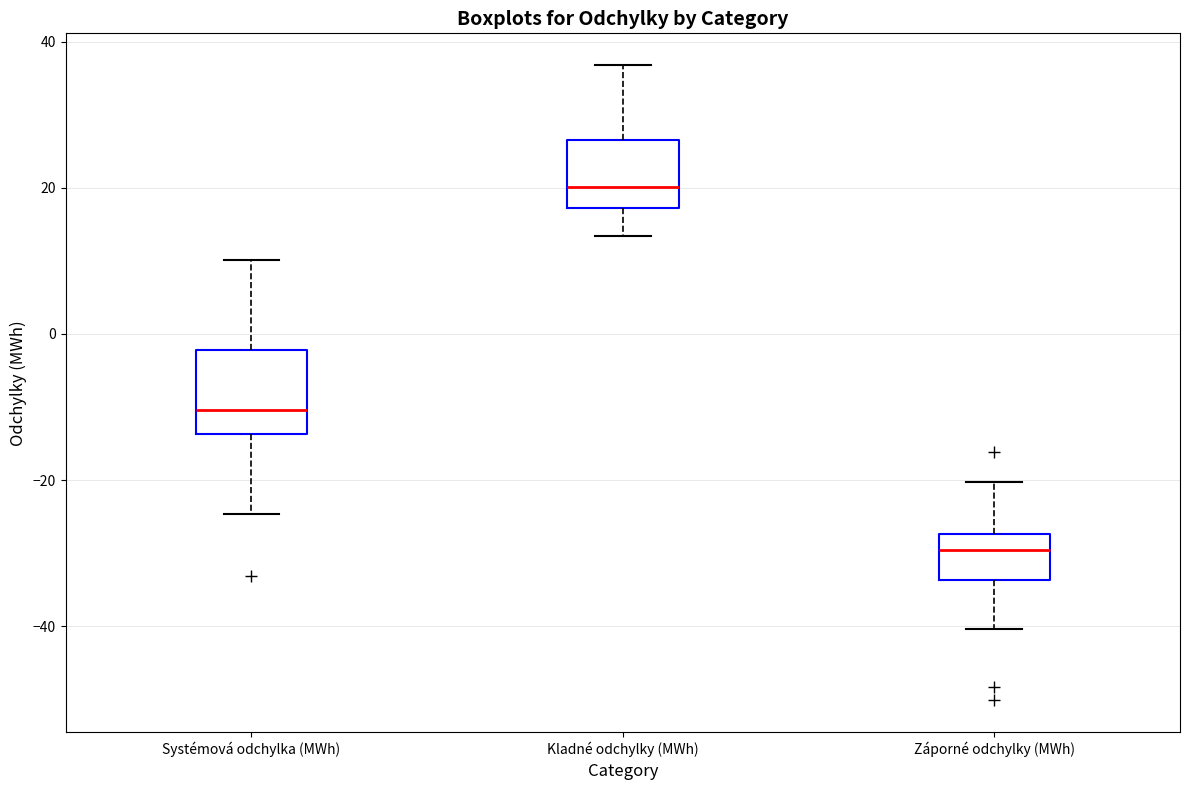

Reading left to right, read every box against the y-axis: the position of its median line, the range the box covers, and the ends of its whiskers. The values are not printed on the chart, so give them approximately, as read against the axis.

Systémová odchylka (MWh): median -10, box -14 to -2, whiskers -24 to 10
Kladné odchylky (MWh): median 20, box 18 to 26, whiskers 14 to 36
Záporné odchylky (MWh): median -30, box -34 to -28, whiskers -40 to -20